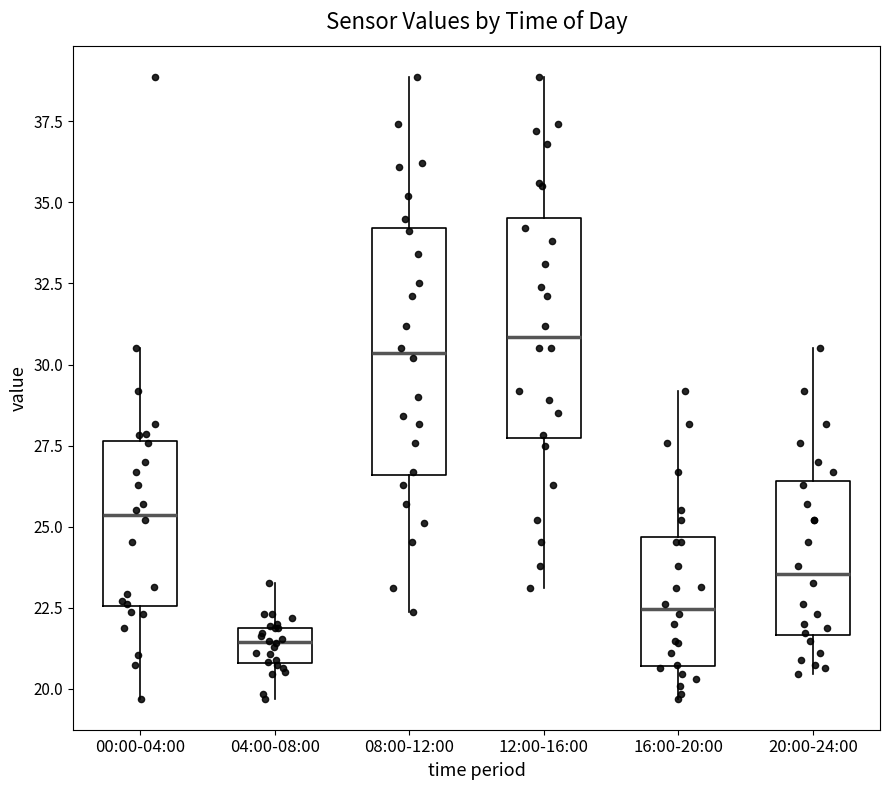

Reading left to right, read every box against the y-axis: the position of its median line, the range the box covers, and the ends of its whiskers. The values are not printed on the chart, so give them approximately, as read against the axis.

00:00-04:00: median 25.5, box 22.5 to 27.5, whiskers 19.5 to 30.5
04:00-08:00: median 21.5, box 21.0 to 22.0, whiskers 19.5 to 23.5
08:00-12:00: median 30.5, box 26.5 to 34.0, whiskers 22.5 to 39.0
12:00-16:00: median 31.0, box 27.5 to 34.5, whiskers 23.0 to 39.0
16:00-20:00: median 22.5, box 20.5 to 24.5, whiskers 19.5 to 29.0
20:00-24:00: median 23.5, box 21.5 to 26.5, whiskers 20.5 to 30.5